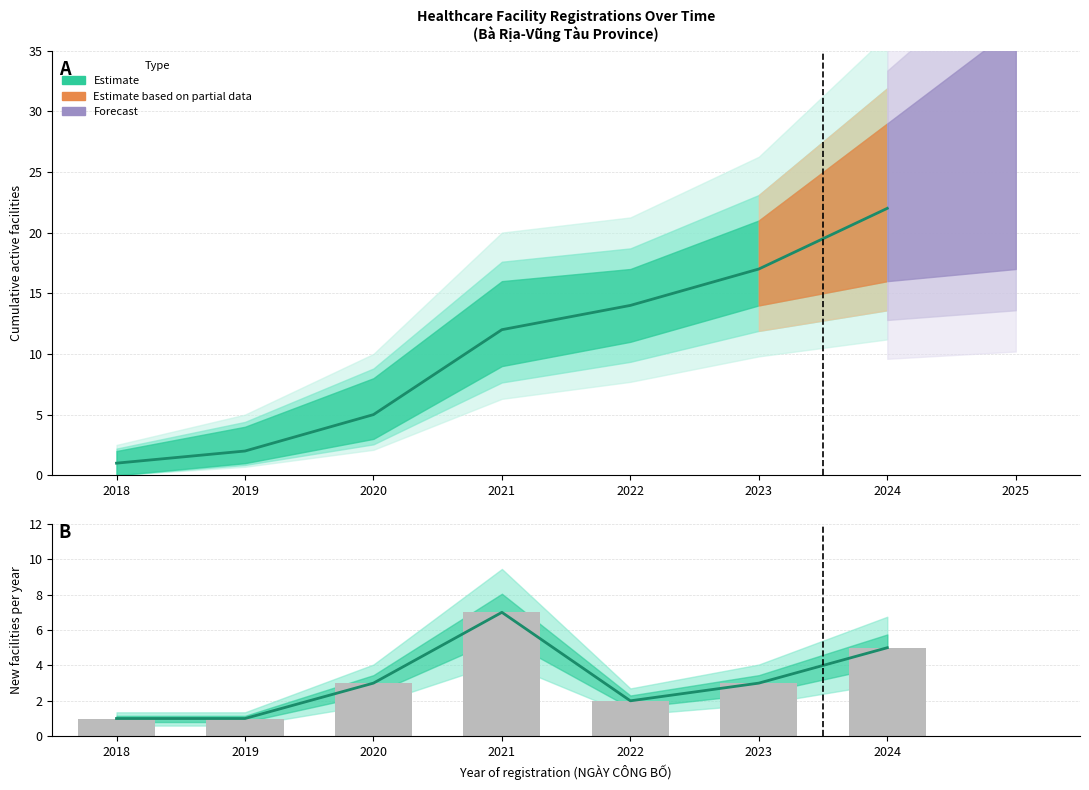

Reading right to left, transcribe all the data shown in this chart.

5	3	2	7	3	1	1